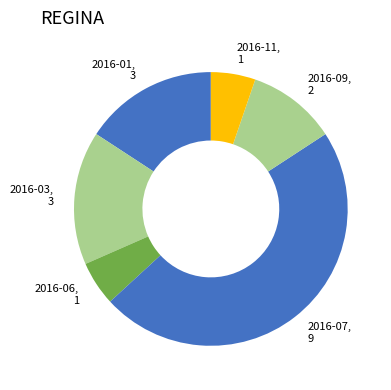

Which has a higher value, 2016-01 or 2016-06?

2016-01